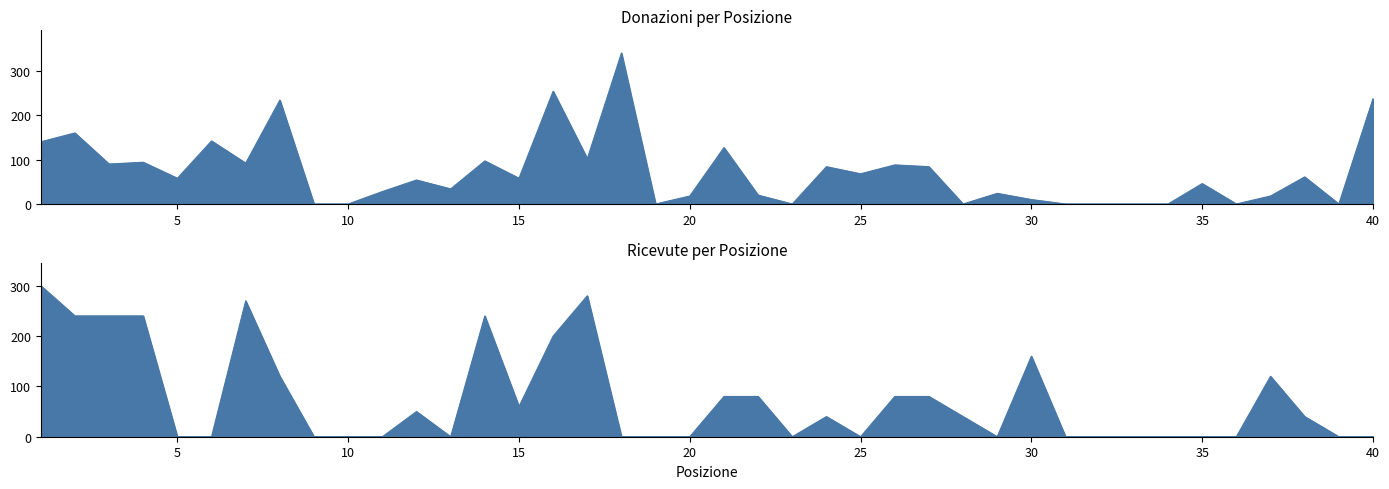

How many values in the Donazioni series are below 58?

20